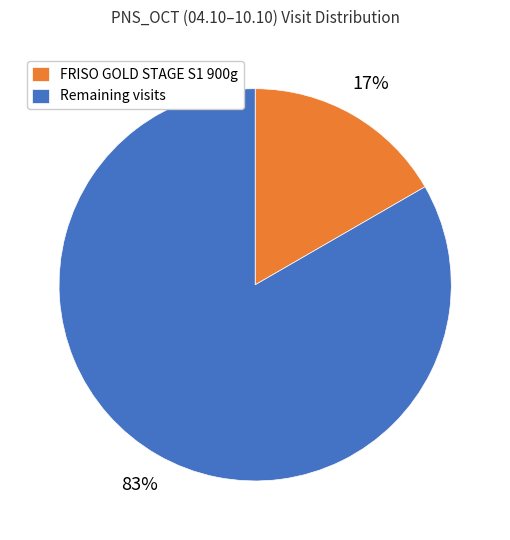

How many segments does this pie chart have?

2